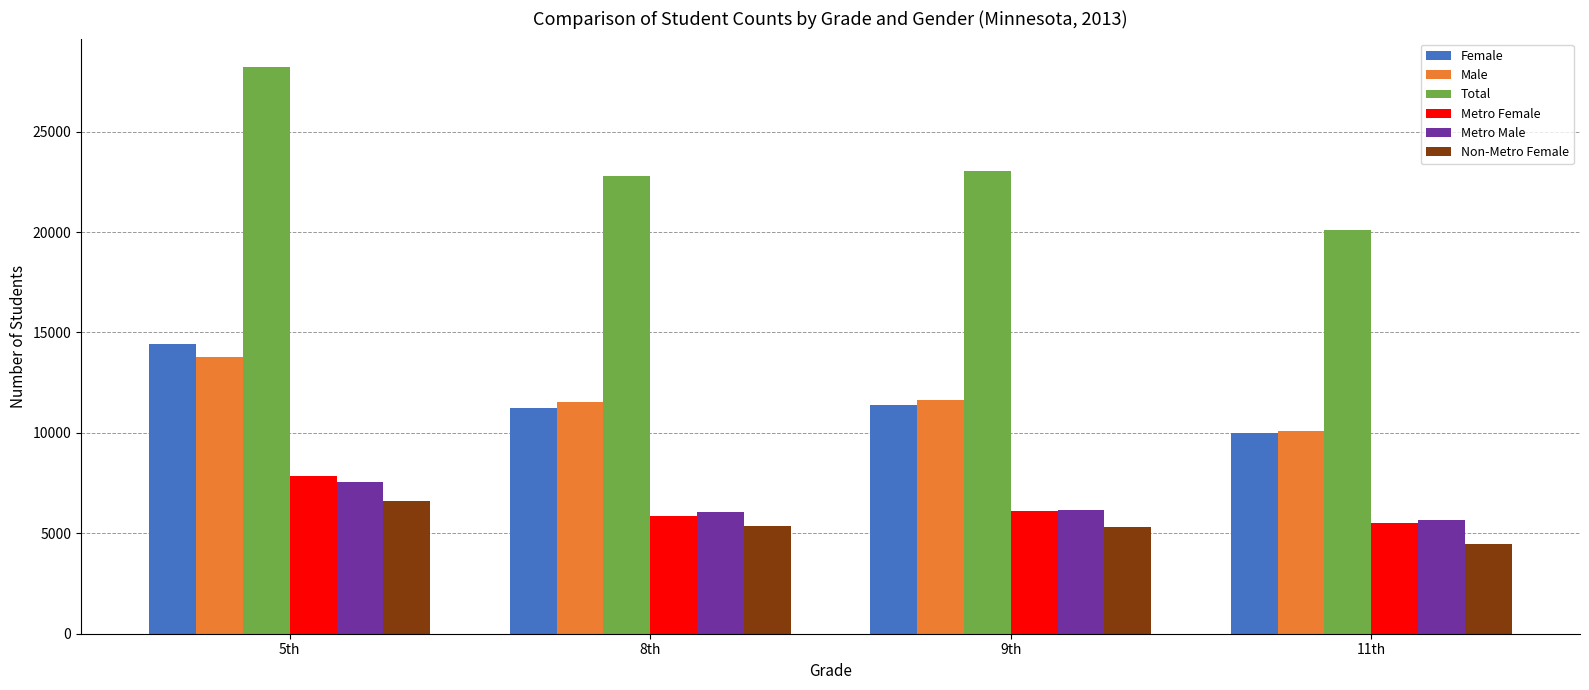

At which label does Non-Metro Female reach its peak?

5th